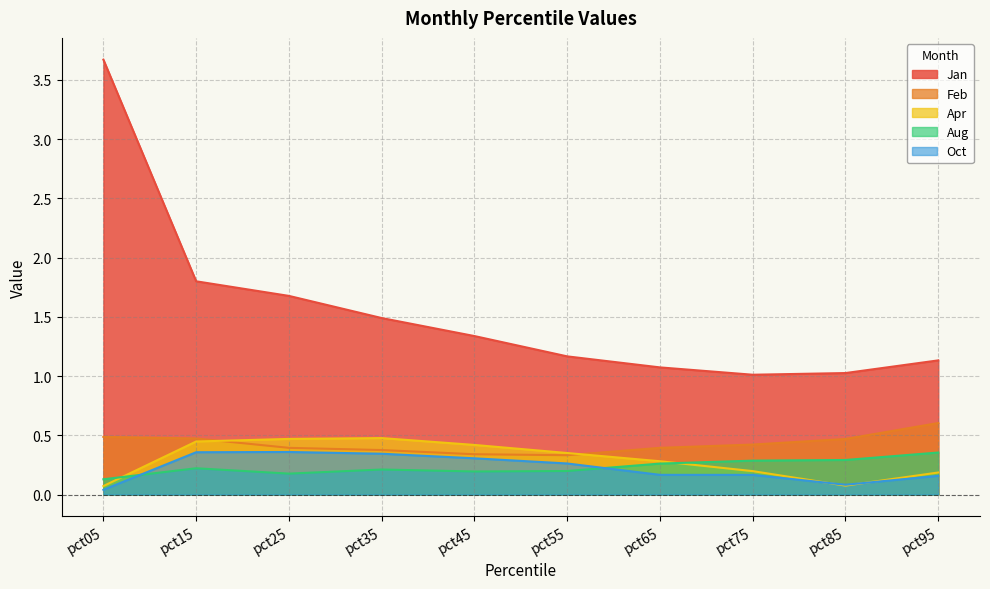

What is the highest value of the Aug series?

0.4